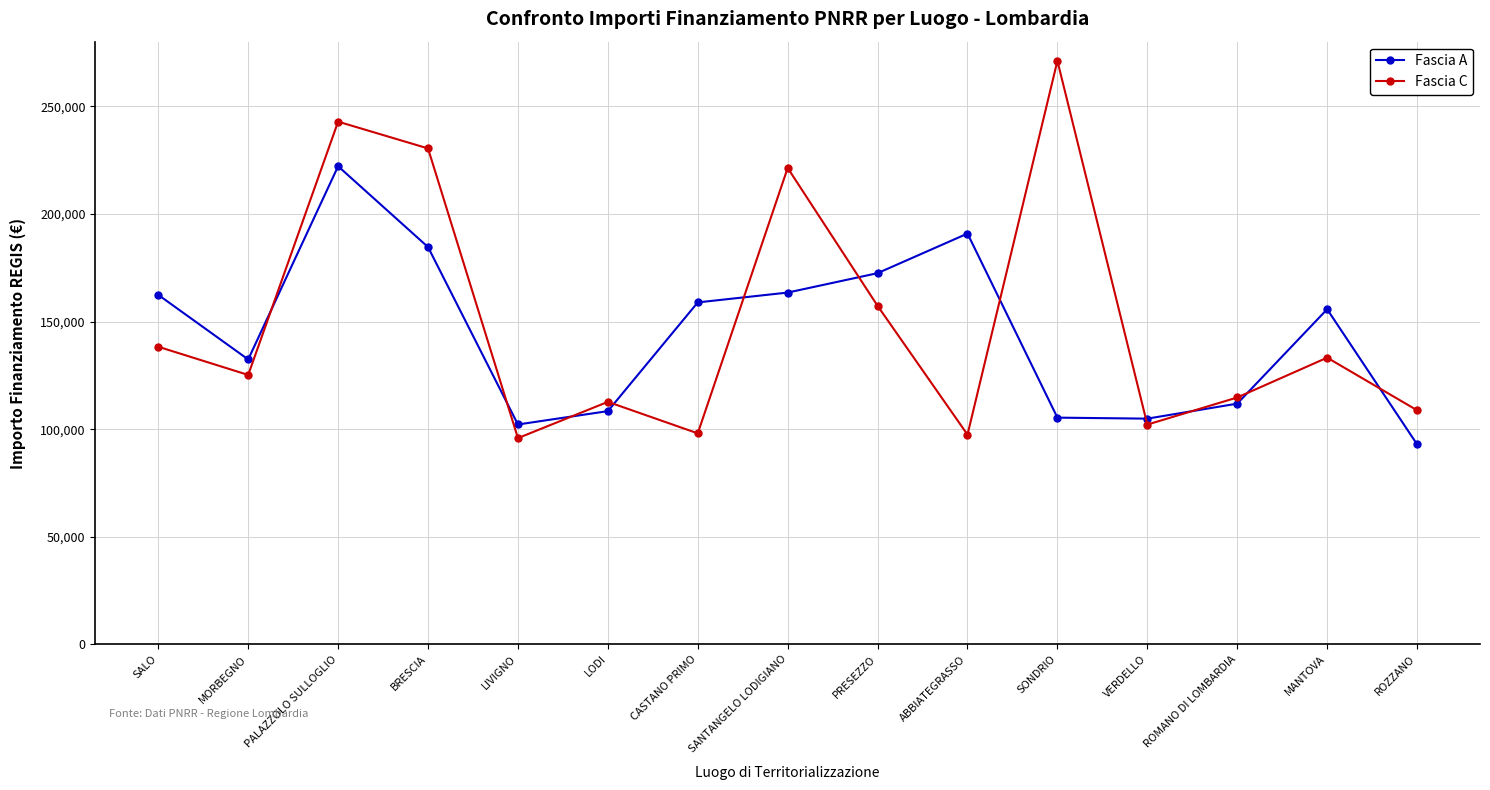

What is the spread (max minus min) of values at ROZZANO?

15823.1